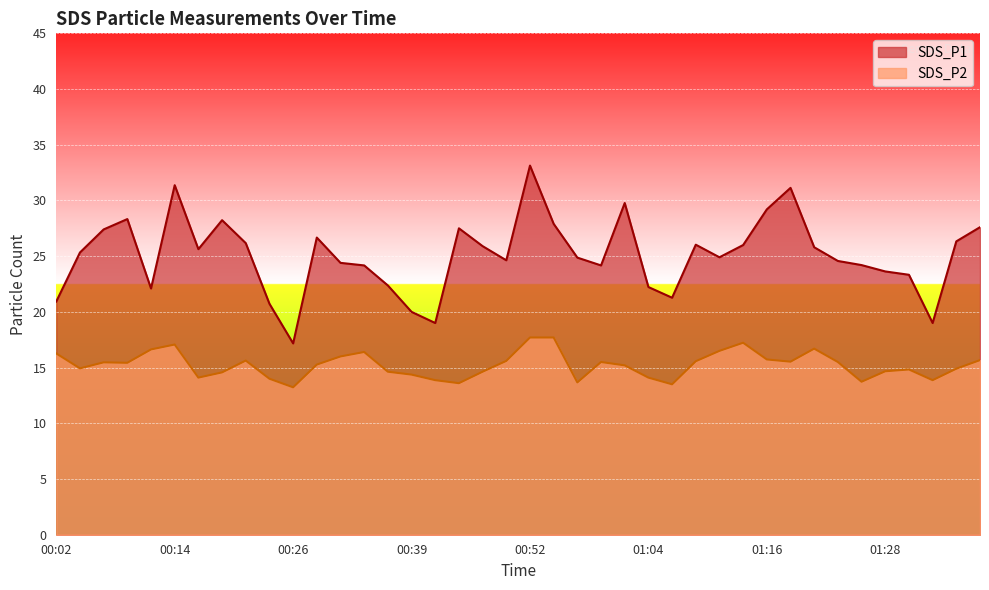

Between 01:31 and 00:21, which is larger?

00:21